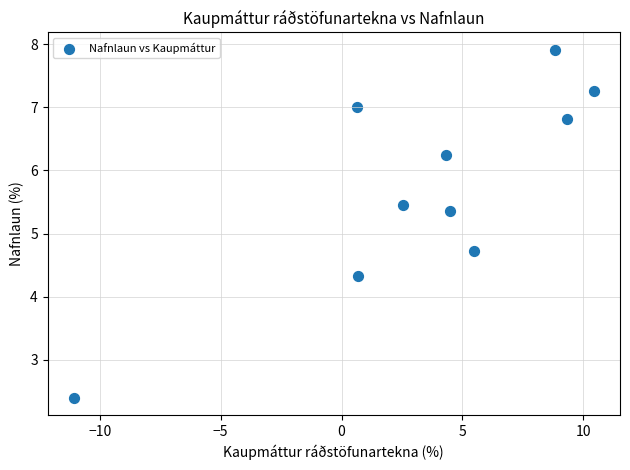

What is the range of X values (max minus min)?

21.5